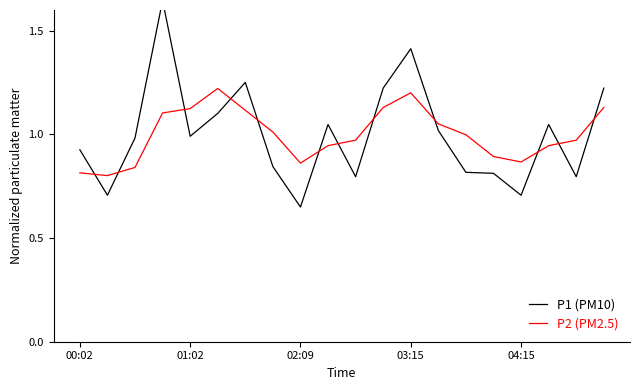

What is the total value across all series at 9?

2.0